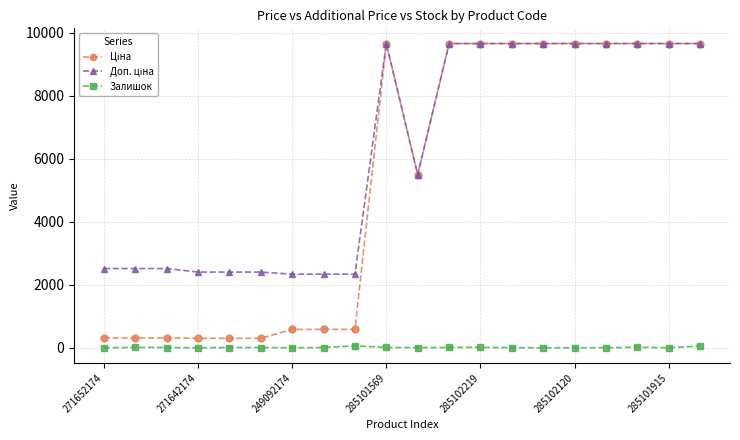

What is the greatest value displayed?

9664.7